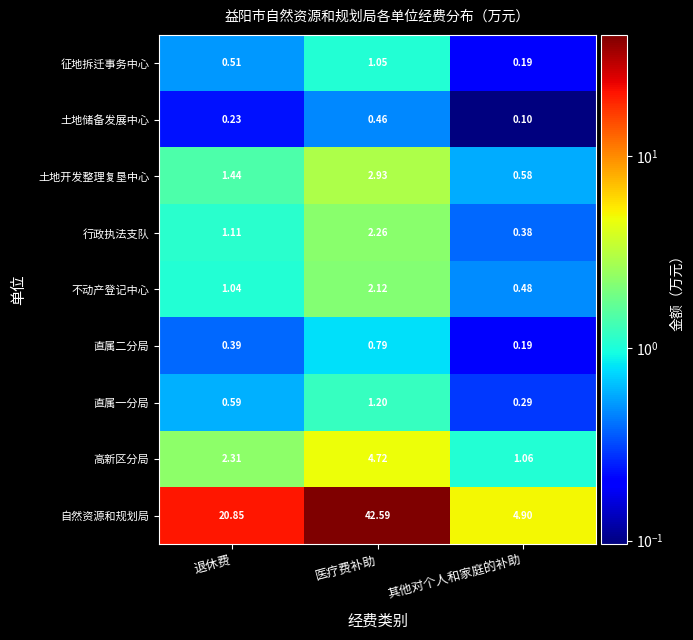

At which label is 行政执法支队 closest to 1?

退休费